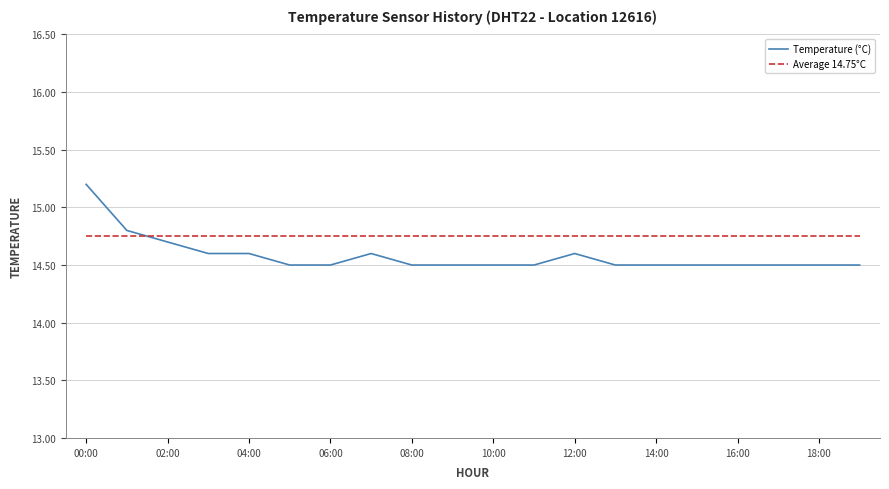

Which series has the largest range (max minus min)?

Temperature (°C)